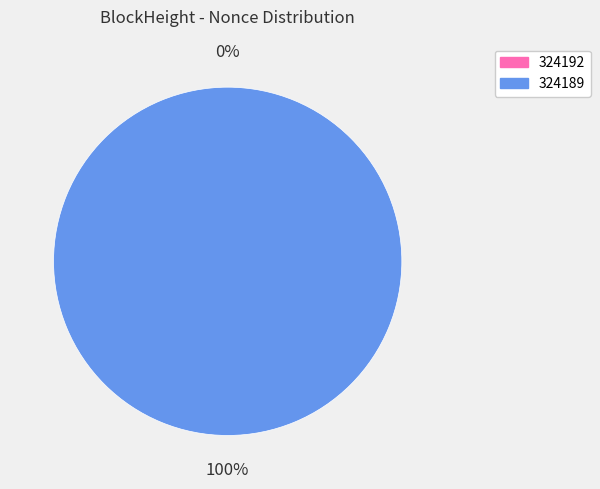

To the nearest percent, what is the difference between the largest and smallest slice percentages?

100%